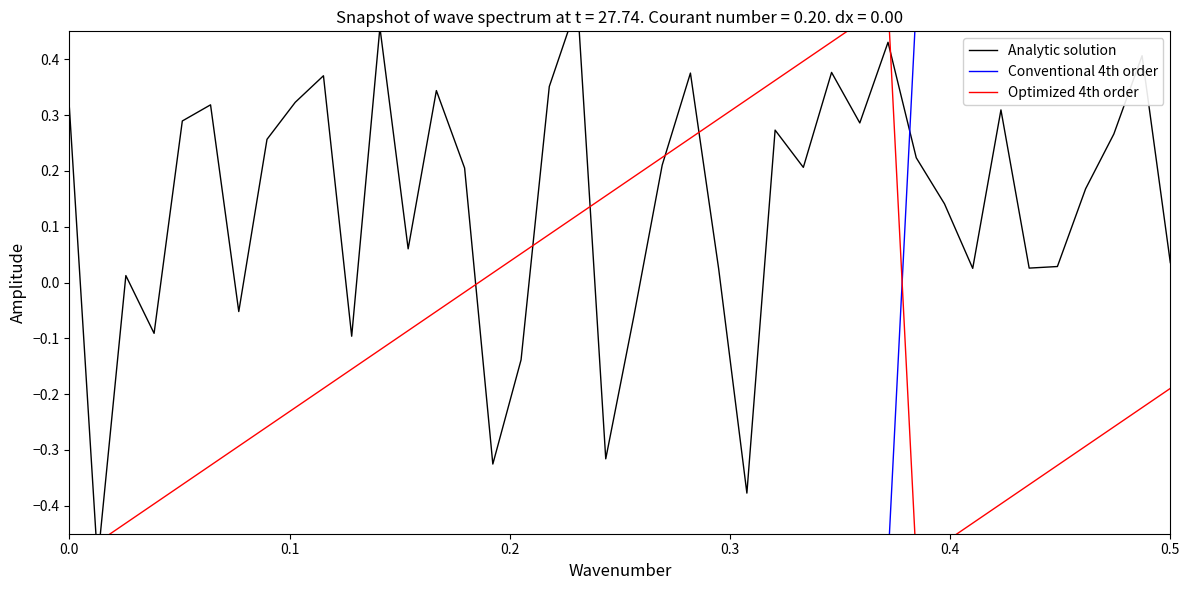

What is the maximum value shown in the chart?

0.5